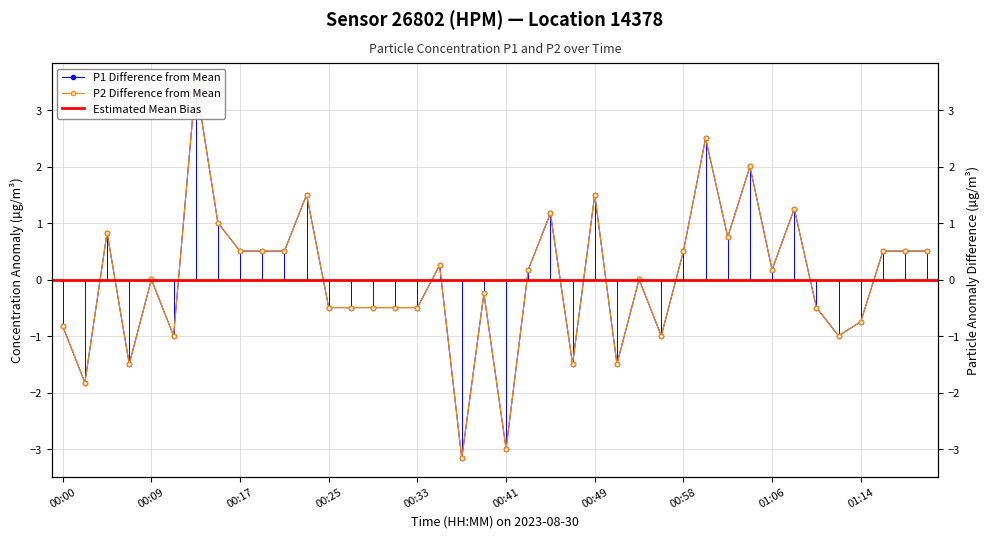

What is the highest value of the P1 series?

3.5